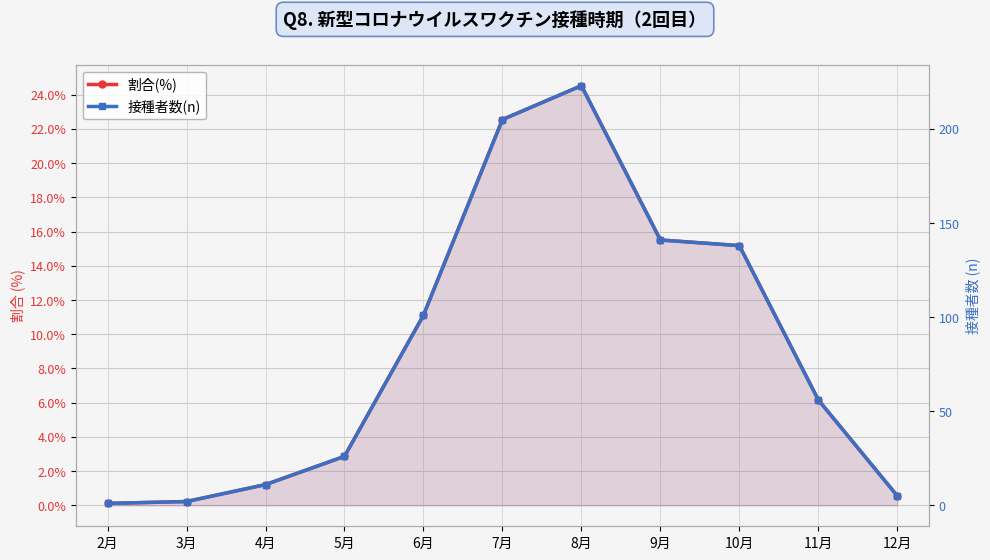

Reading left to right, what are all the values shown in this chart?

割合(%): 2月=0.1	3月=0.2	4月=1.2	5月=2.9	6月=11.1	7月=22.6	8月=24.5	9月=15.5	10月=15.2	11月=6.2	12月=0.6
接種者数(n): 2月=1.0	3月=2.0	4月=11.0	5月=26.0	6月=101.0	7月=205.0	8月=223.0	9月=141.0	10月=138.0	11月=56.0	12月=5.0